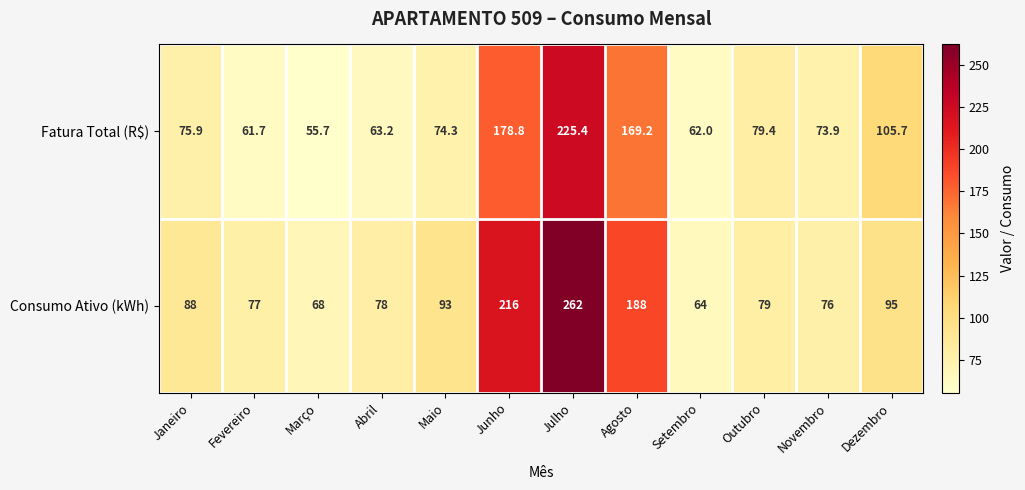

How many data points in Consumo Ativo (kWh) are less than 88?

6